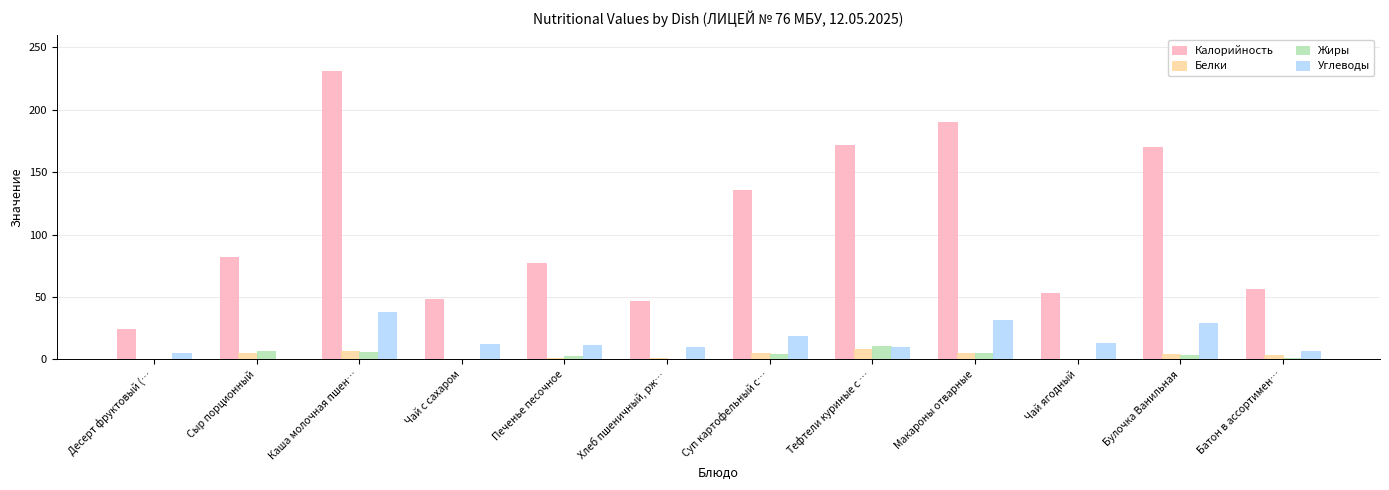

Is the value of Белки at Каша молочная пшен… greater than the value of Углеводы at Макароны отварные?

No